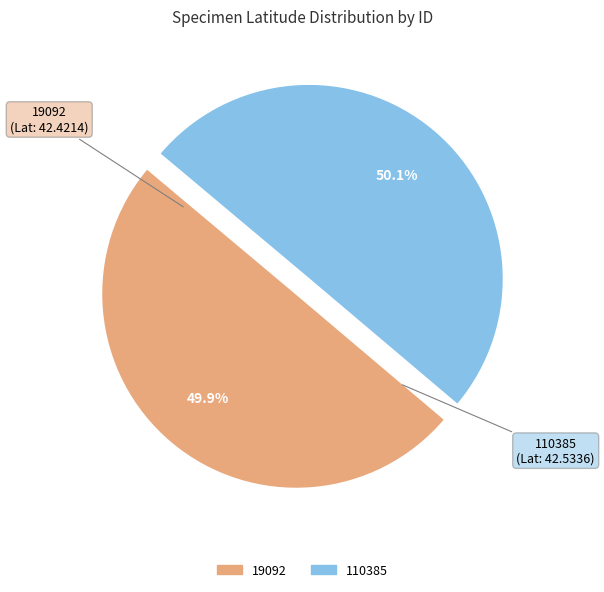

To the nearest percent, what percentage of the pie is 19092?

50%